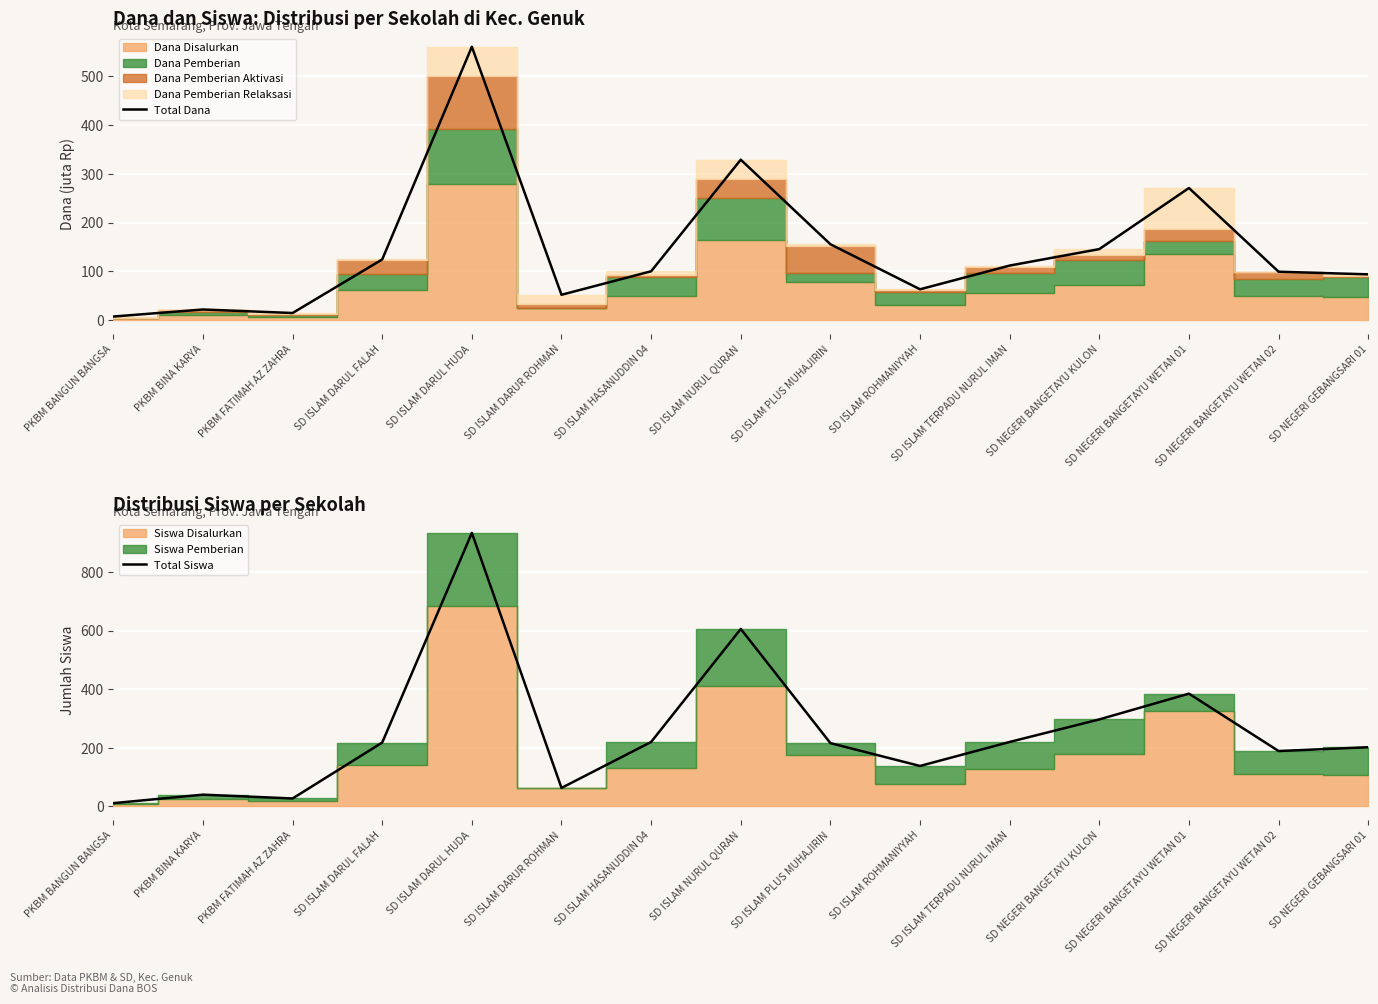

What is the maximum value for Total Siswa?

934